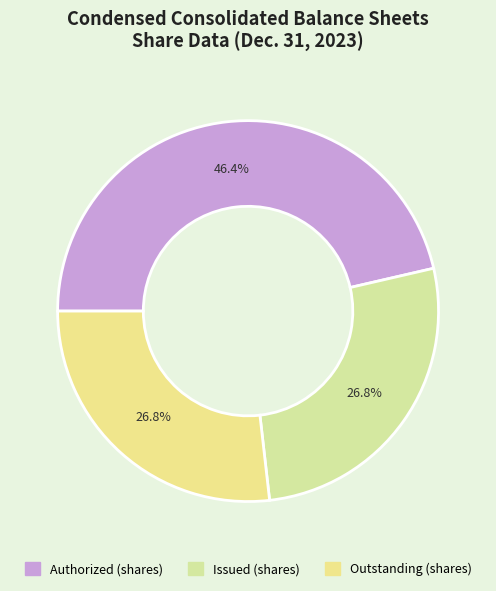

How many slices are in this pie chart?

3